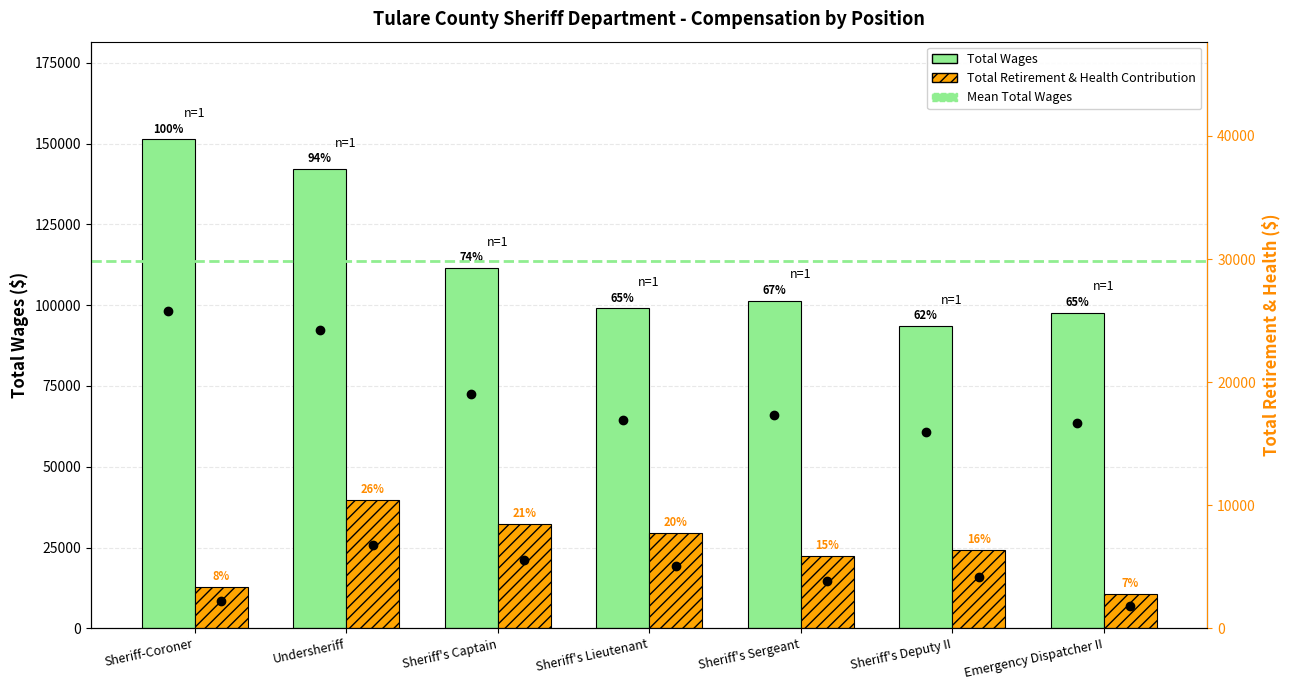

What is the spread (max minus min) of values at Sheriff's Lieutenant?

69430.9